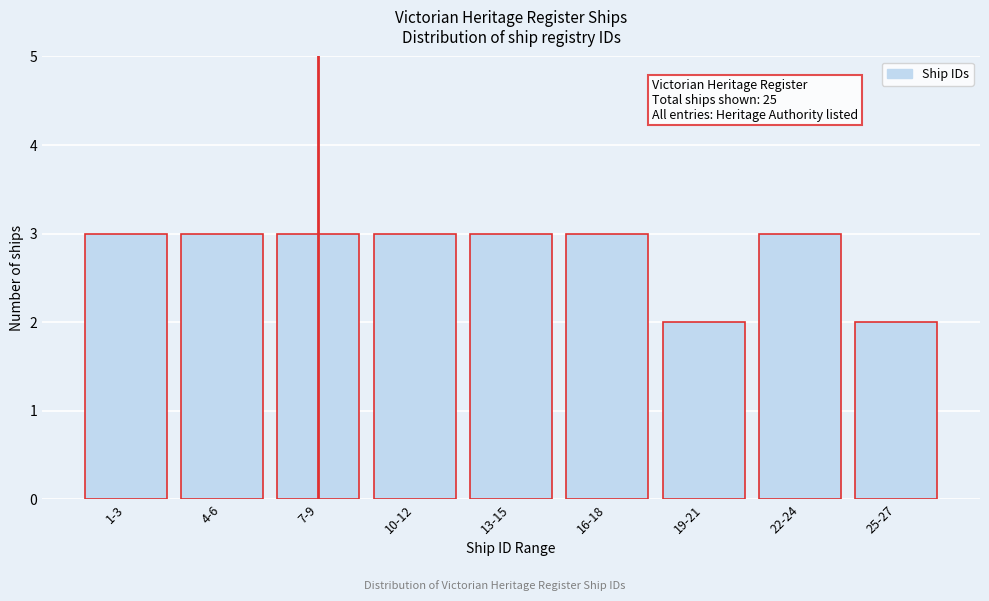

Reading left to right, transcribe all the data shown in this chart.

1-3=3	4-6=3	7-9=3	10-12=3	13-15=3	16-18=3	19-21=2	22-24=3	25-27=2